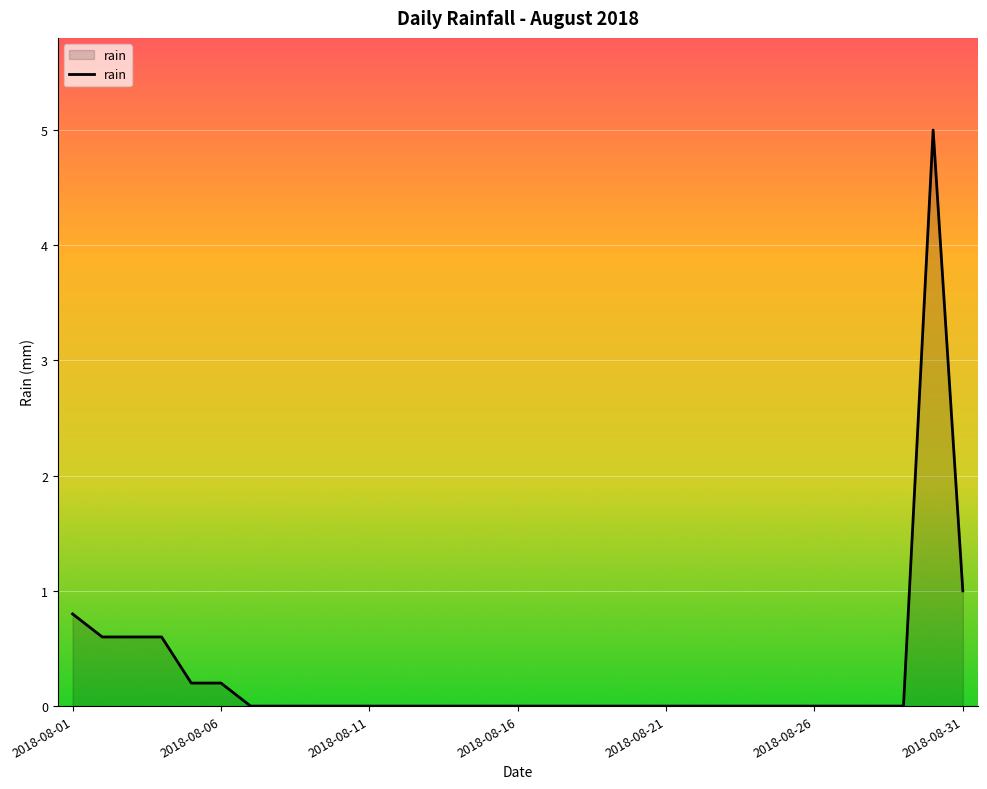

Does the chart display data point markers on the line(s)?

No